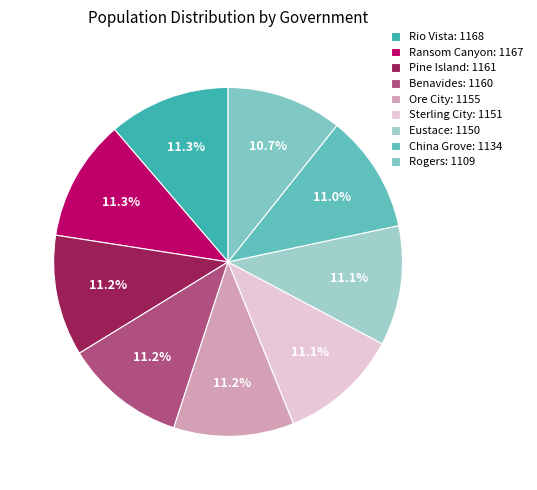

Which has a higher value, Pine Island or China Grove?

Pine Island